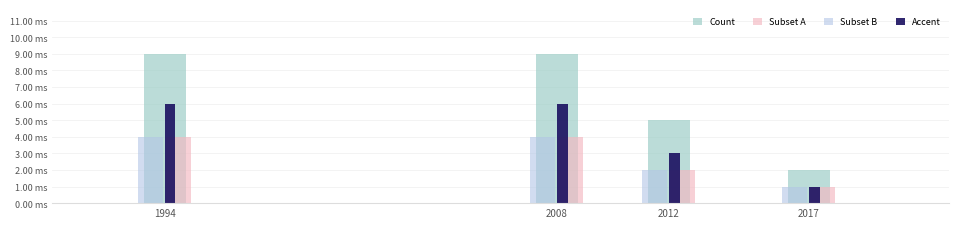

Are the bars horizontal?

No